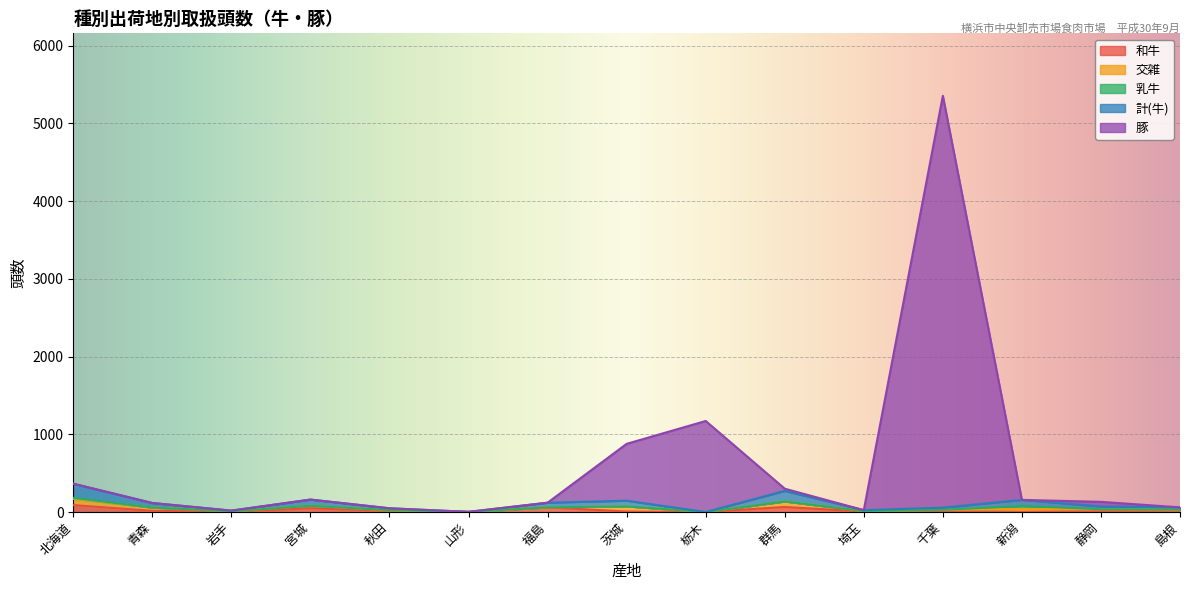

At which category is the sum across all series the highest?

千葉